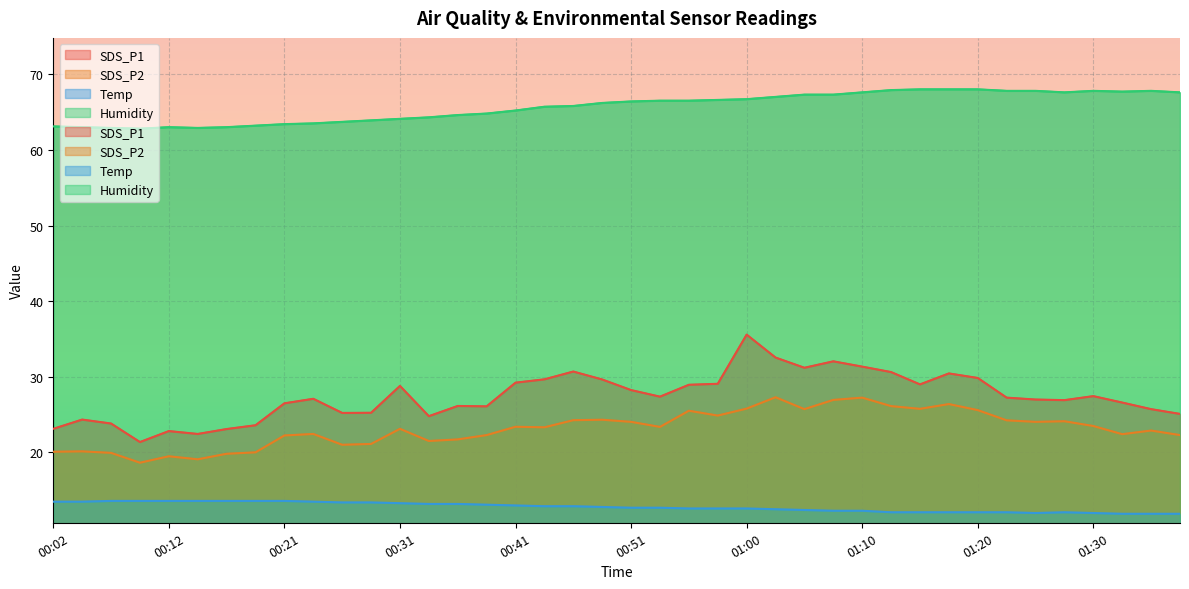

Which series has the largest range (max minus min)?

SDS_P1